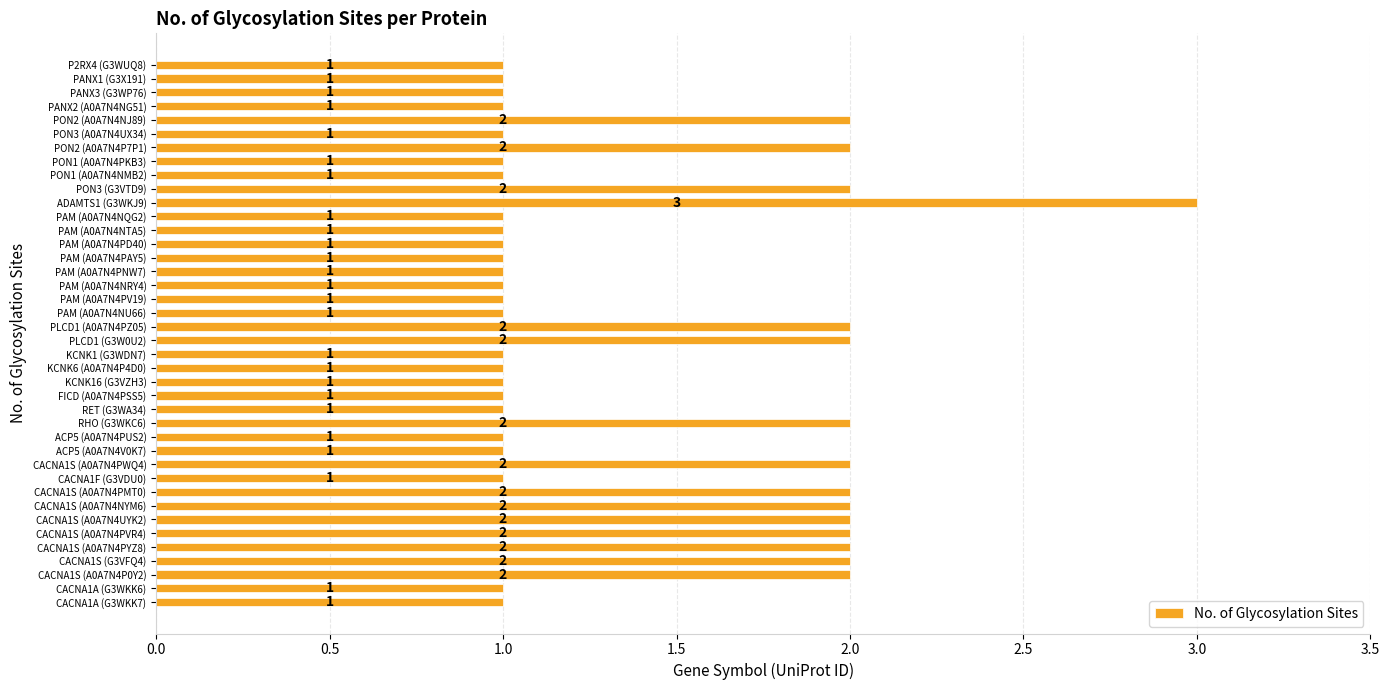

Count the number of values greater than 1.

15